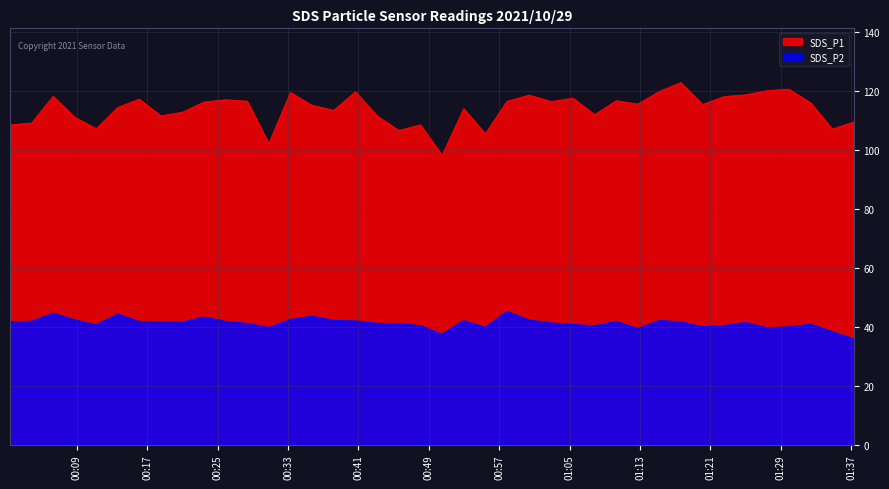

What is the smallest value displayed?

35.8